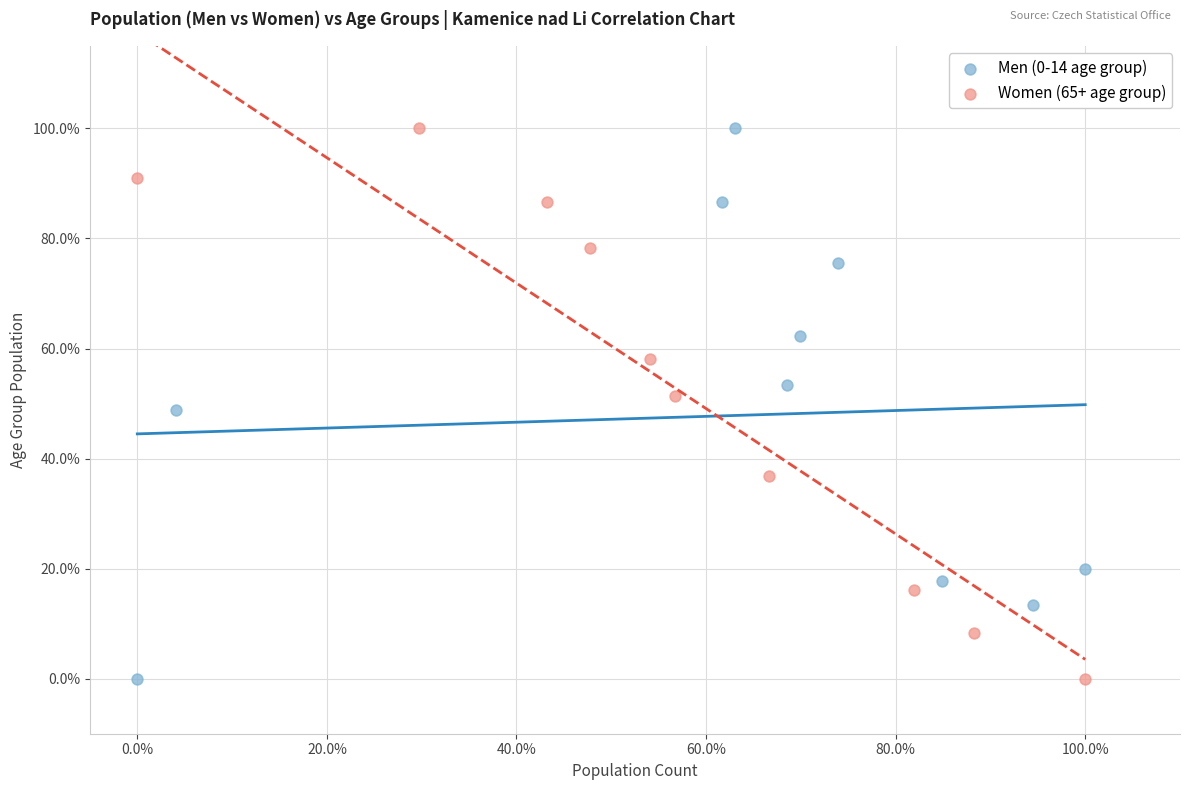

What are all the series names shown in the legend?

Men (0-14 age group), Women (65+ age group)